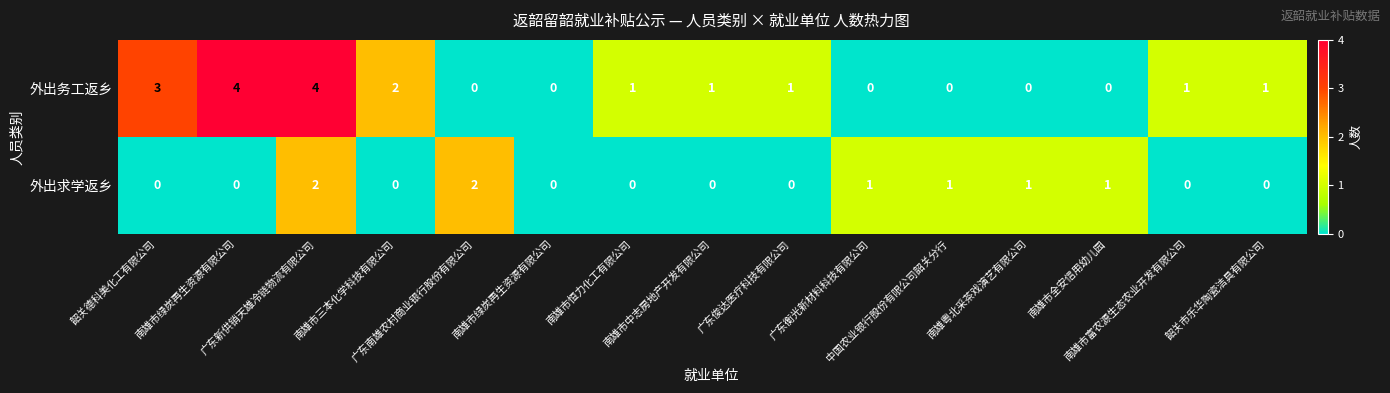

Reading right to left, transcribe all the data shown in this chart.

外出务工返乡: 韶关市乐华陶瓷洁具有限公司=1	南雄市富农源生态农业开发有限公司=1	南雄市全安信用幼儿园=0	南雄粤北采茶戏演艺有限公司=0	中国农业银行股份有限公司韶关分行=0	广东衡光新材料科技有限公司=0	广东俊达医疗科技有限公司=1	南雄市中志房地产开发有限公司=1	南雄市恒力化工有限公司=1	南雄市绿炭再生资源有限公司=0	广东南雄农村商业银行股份有限公司=0	南雄市三本化学科技有限公司=2	广东新供销天雄冷链物流有限公司=4	南雄市绿炭再生资源有限公司=4	韶关德科美化工有限公司=3
外出求学返乡: 韶关市乐华陶瓷洁具有限公司=0	南雄市富农源生态农业开发有限公司=0	南雄市全安信用幼儿园=1	南雄粤北采茶戏演艺有限公司=1	中国农业银行股份有限公司韶关分行=1	广东衡光新材料科技有限公司=1	广东俊达医疗科技有限公司=0	南雄市中志房地产开发有限公司=0	南雄市恒力化工有限公司=0	南雄市绿炭再生资源有限公司=0	广东南雄农村商业银行股份有限公司=2	南雄市三本化学科技有限公司=0	广东新供销天雄冷链物流有限公司=2	南雄市绿炭再生资源有限公司=0	韶关德科美化工有限公司=0